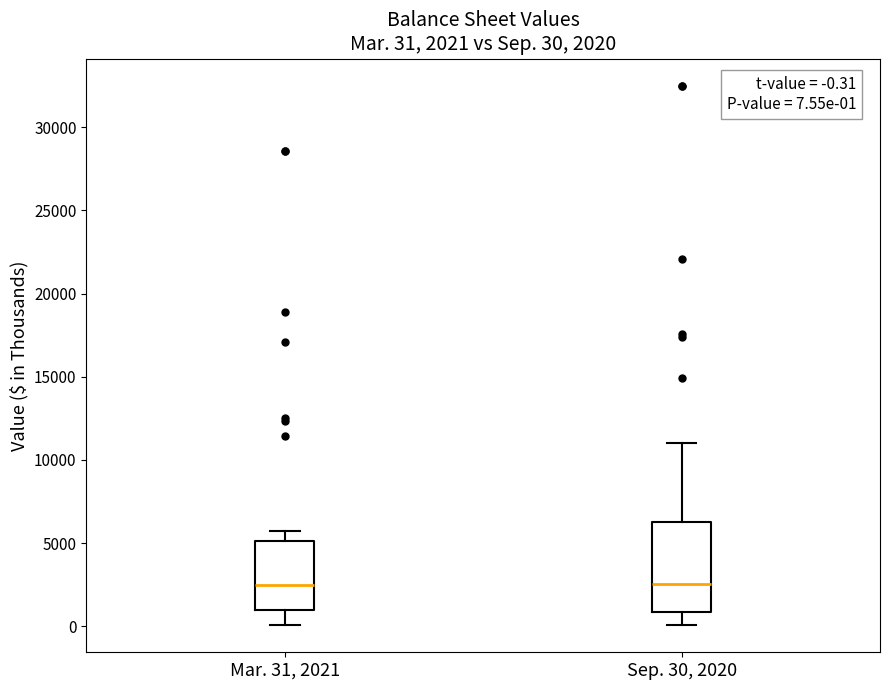

Which box is the tallest, from its lower edge to its upper edge?

Sep. 30, 2020